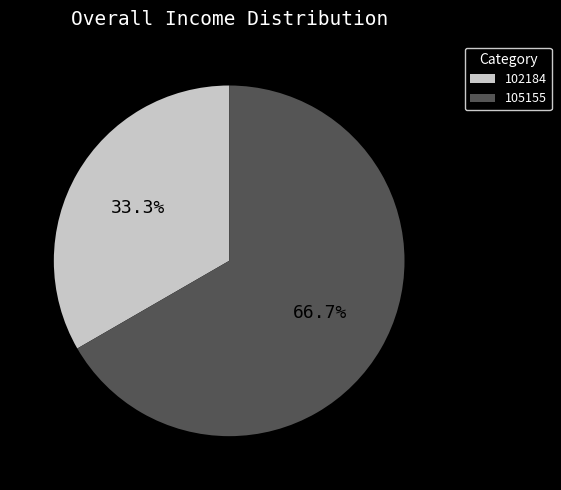

Is there any slice that represents more than half of the pie?

Yes